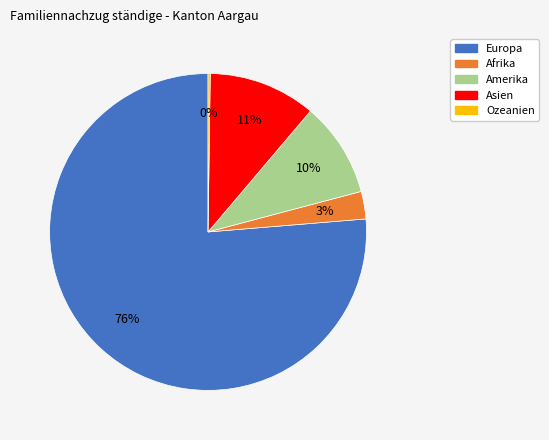

To the nearest percent, what portion does Europa represent?

76%